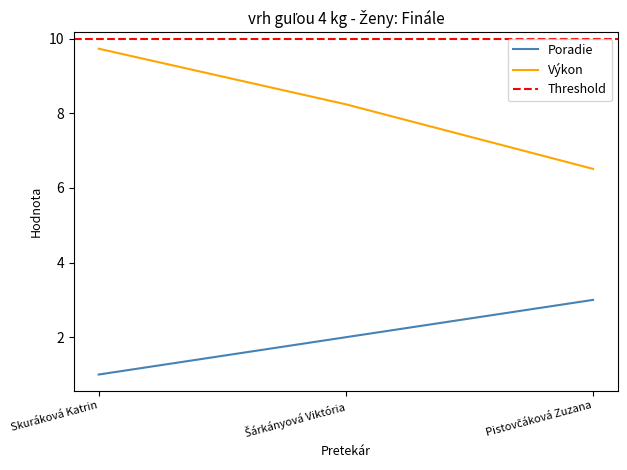

True or false: Poradie has a value of 1.1 at Šárkányová Viktória.

False